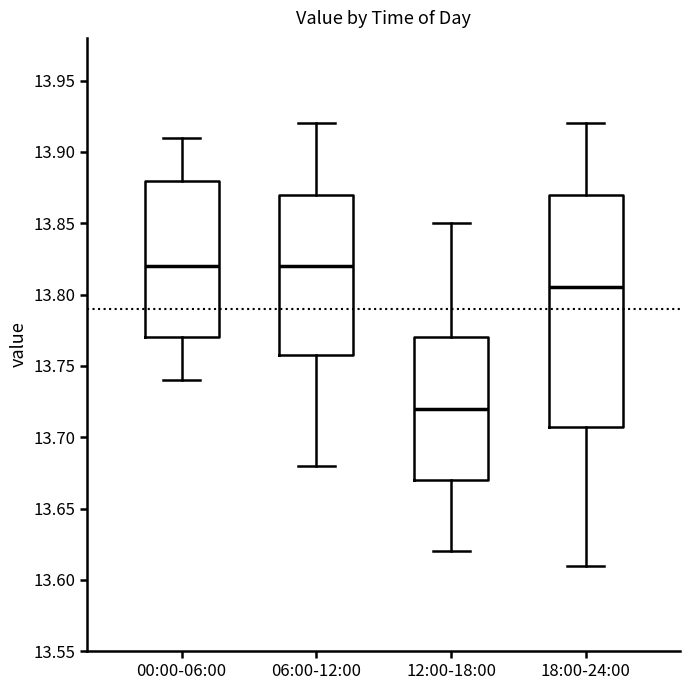

Where does the lower whisker of the box for 06:00-12:00 end on the y-axis? The values are not printed on the chart, so give them approximately, as read against the axis.

13.680